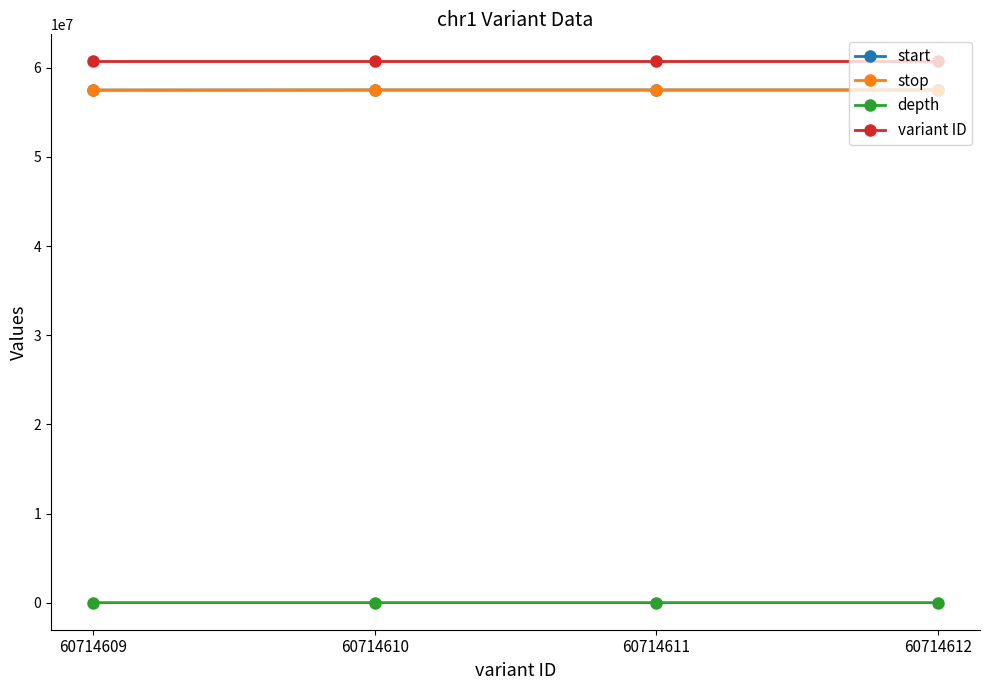

True or false: variant ID and depth cross at least once.

False